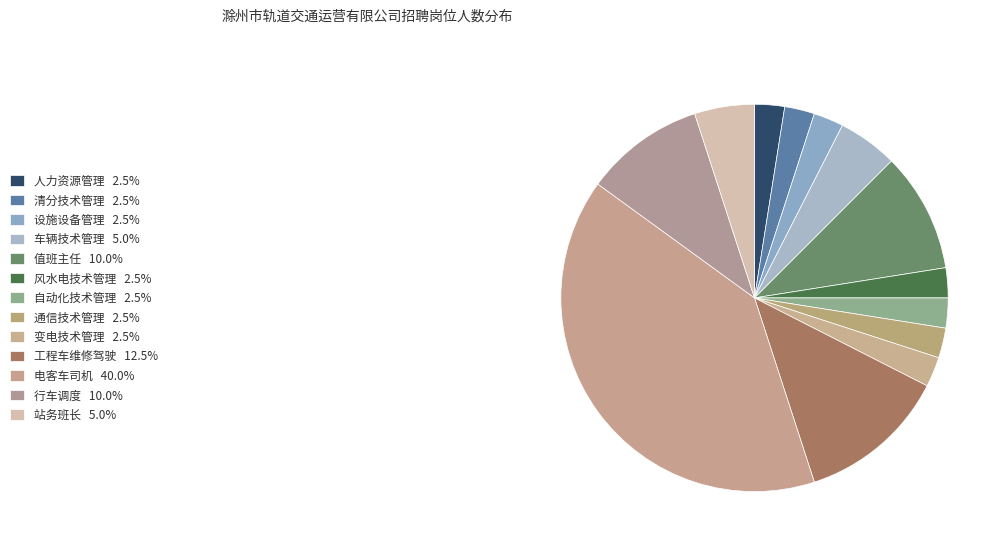

How much of the chart is everything except 工程车维修驾驶?

87.5%